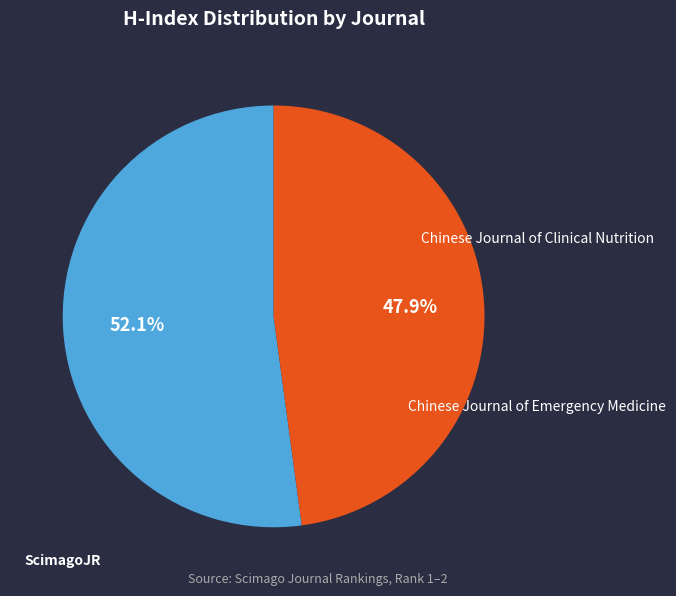

How many segments does this pie chart have?

2